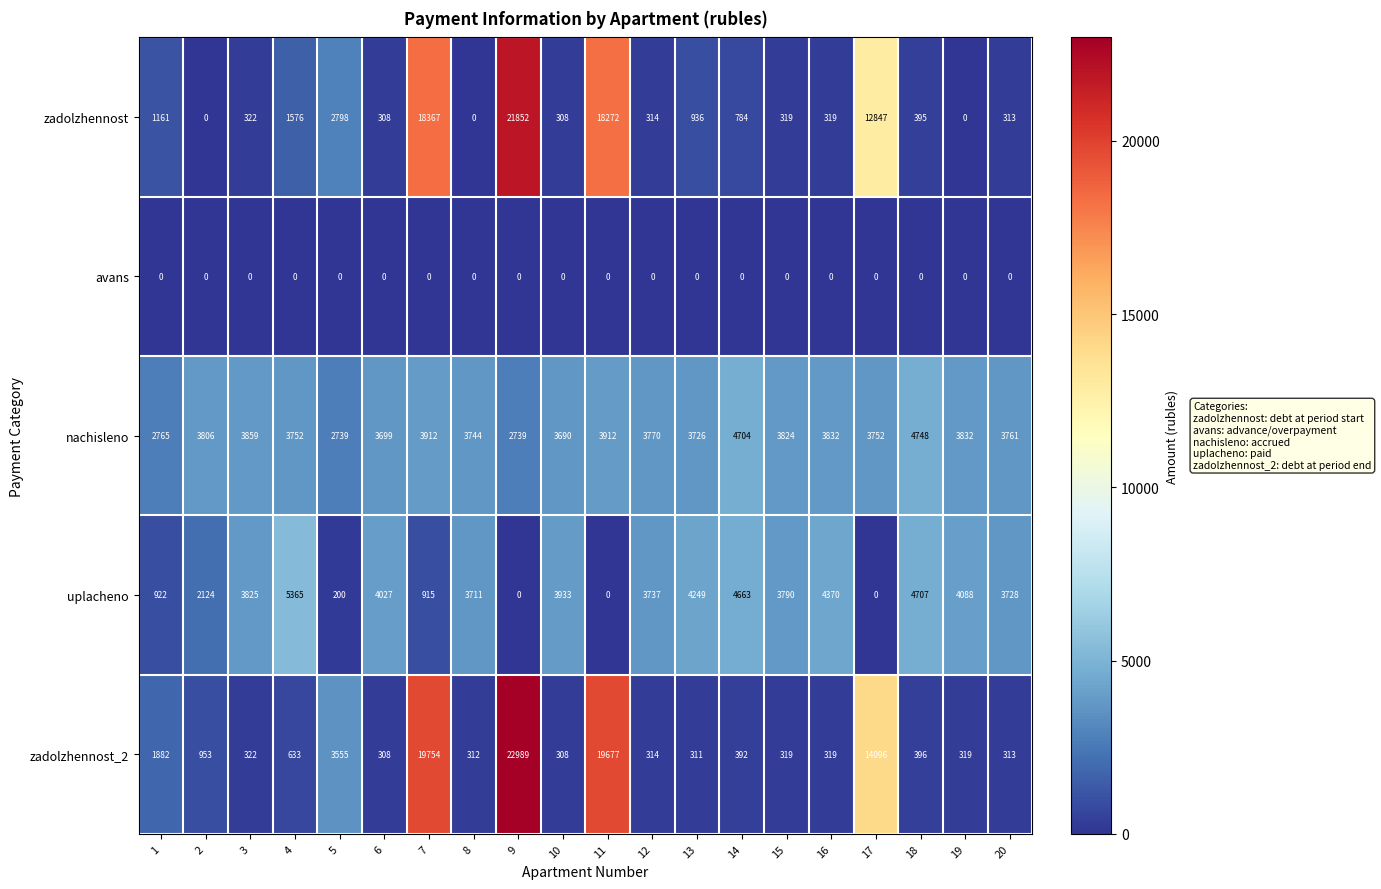

List the series in order of their peak value, lowest first.

avans, nachisleno, uplacheno, zadolzhennost, zadolzhennost_2